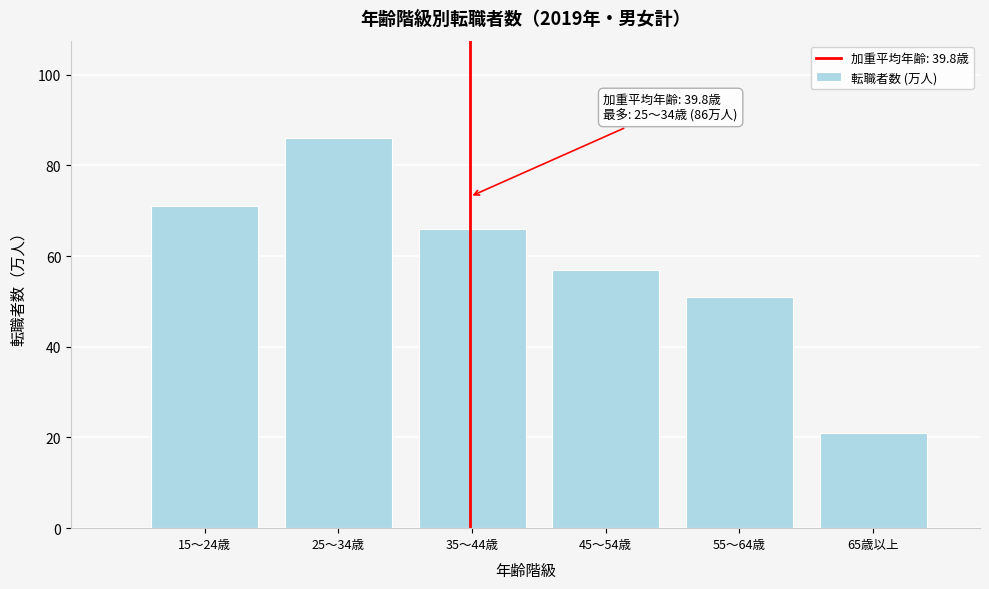

Reading left to right, list all the values displayed in this chart.

71	86	66	57	51	21